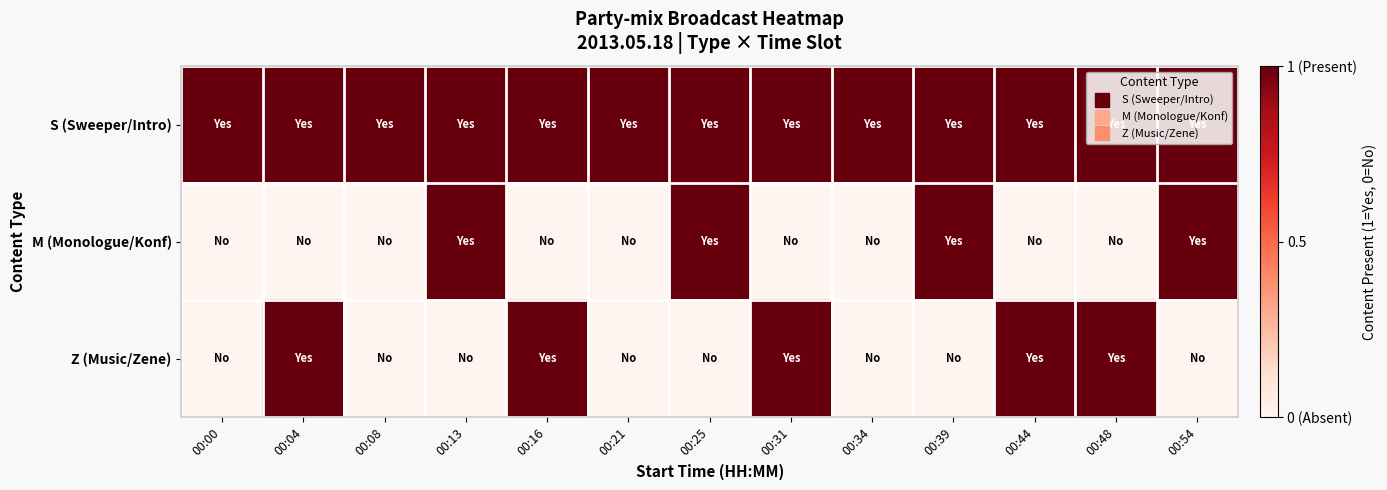

Which series has the widest spread of values?

M (Monologue/Konf)